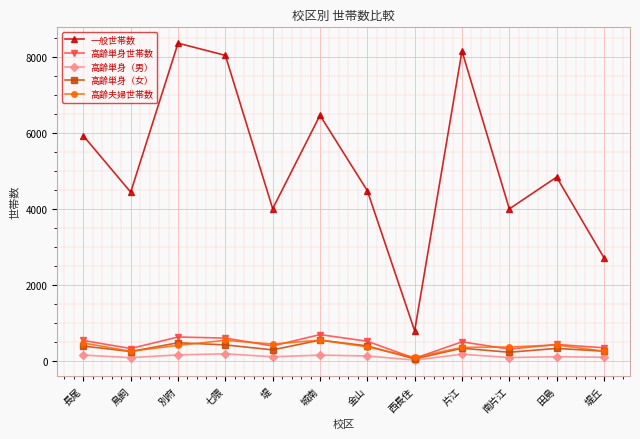

Is the value of 高齢単身世帯数 at 城南 greater than the value of 高齢単身（男） at 城南?

Yes